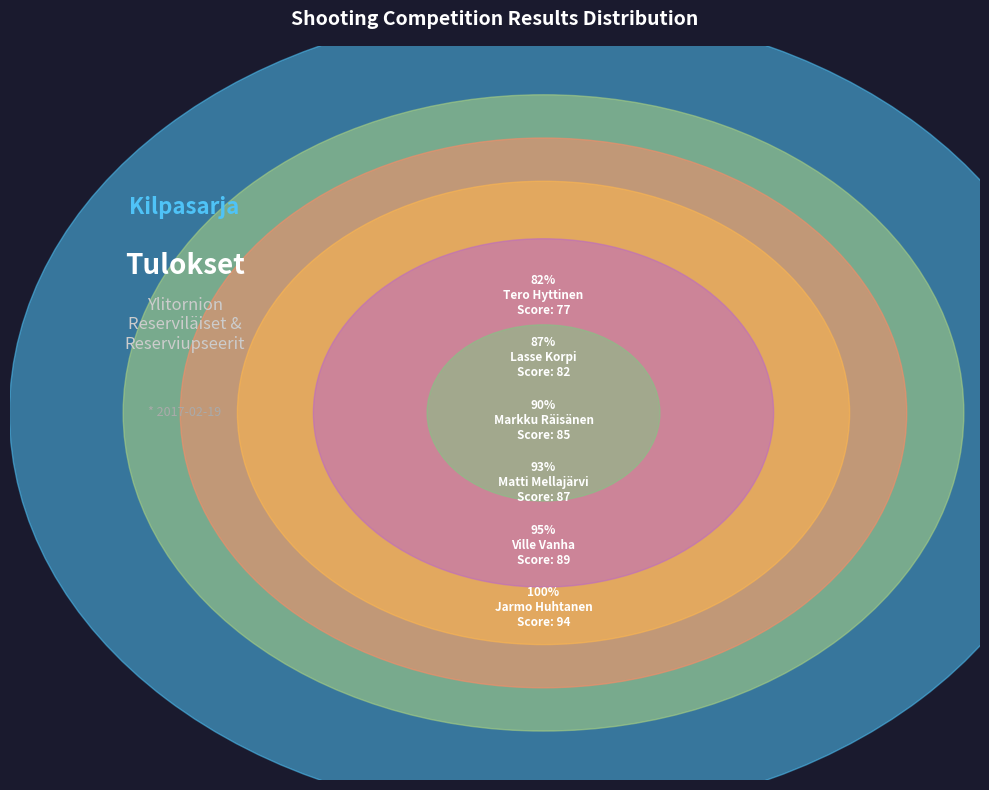

How many segments does this pie chart have?

6